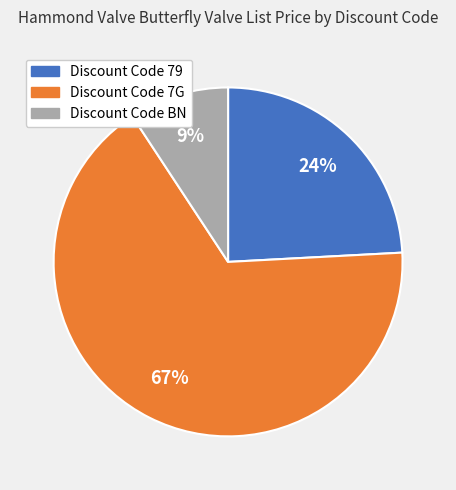

Is there any slice that represents more than half of the pie?

Yes